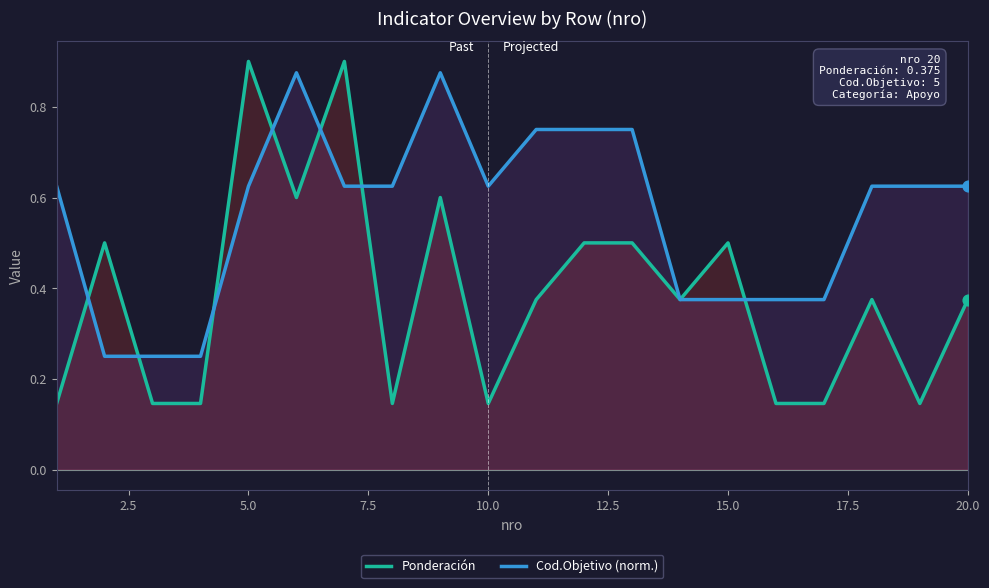

Which series contains the highest Y value?

Ponderación